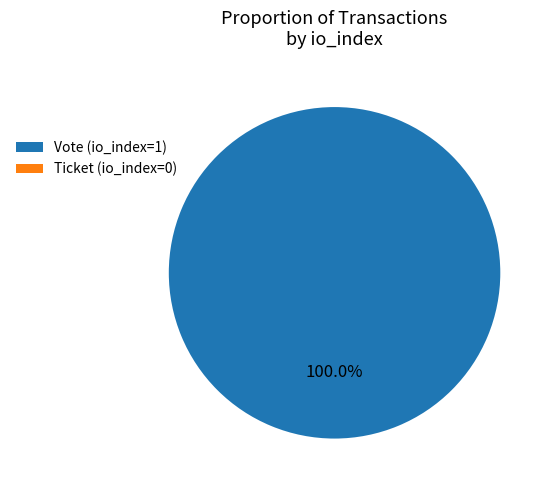

Count the number of slices in the pie.

2